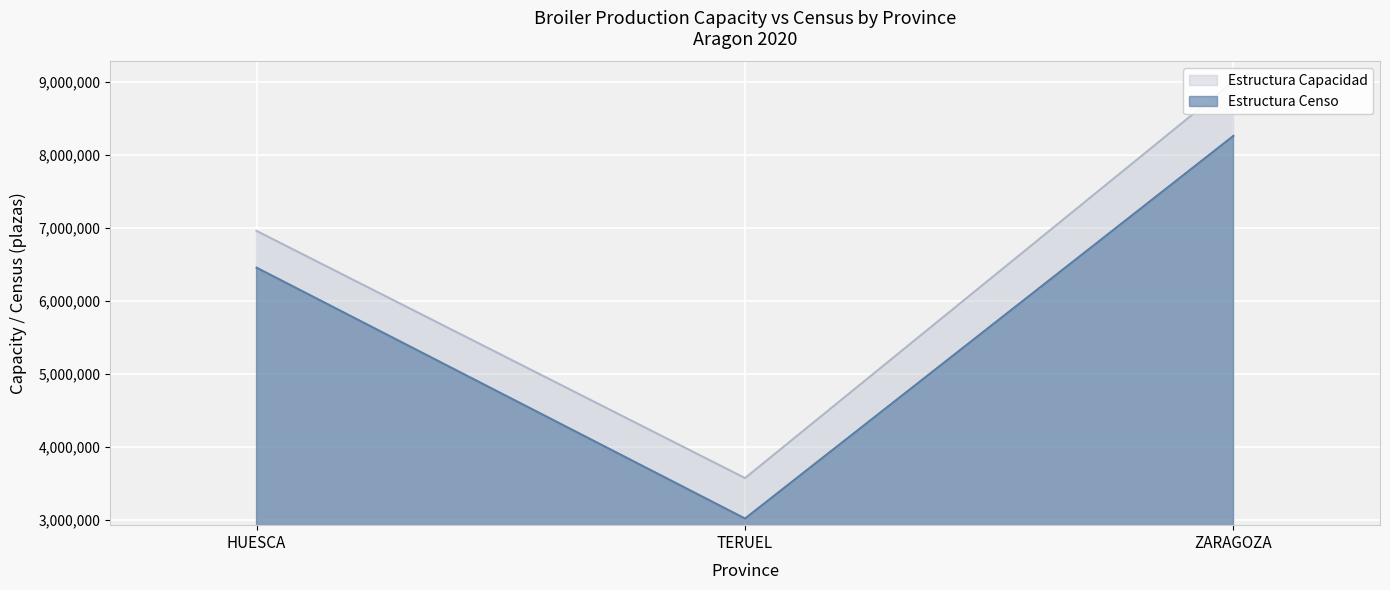

Rank the categories by Estructura Censo value from highest to lowest.

ZARAGOZA, HUESCA, TERUEL